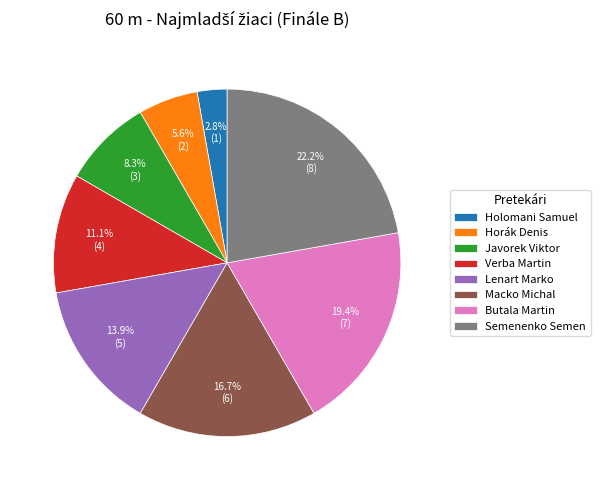

Which slice is the smallest?

Holomani Samuel